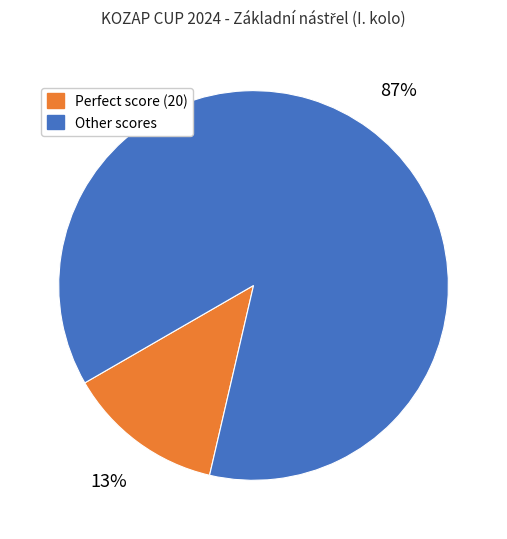

How many slices are in this pie chart?

2